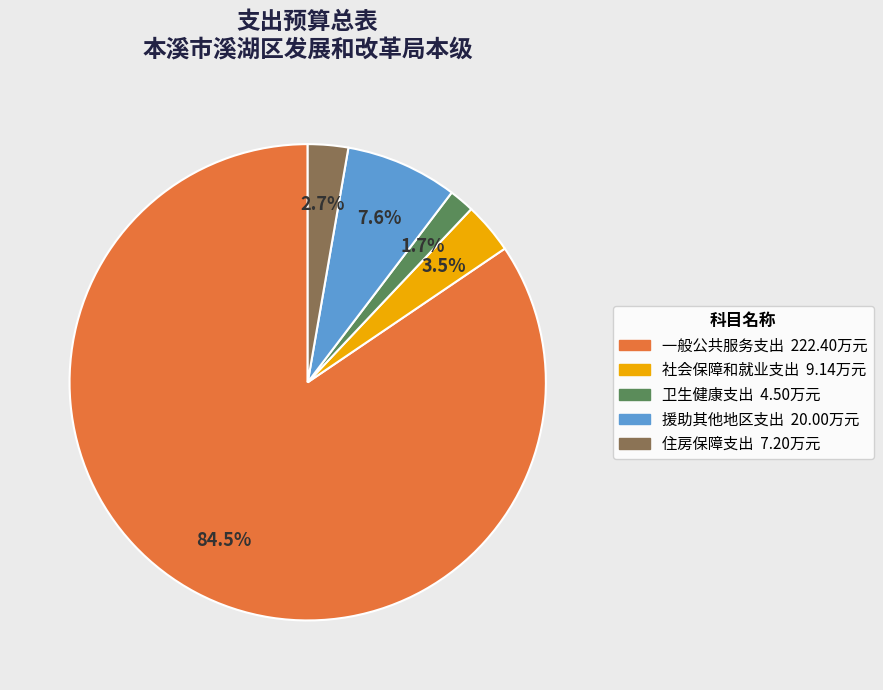

What percentage is NOT represented by 援助其他地区支出?

92.4%